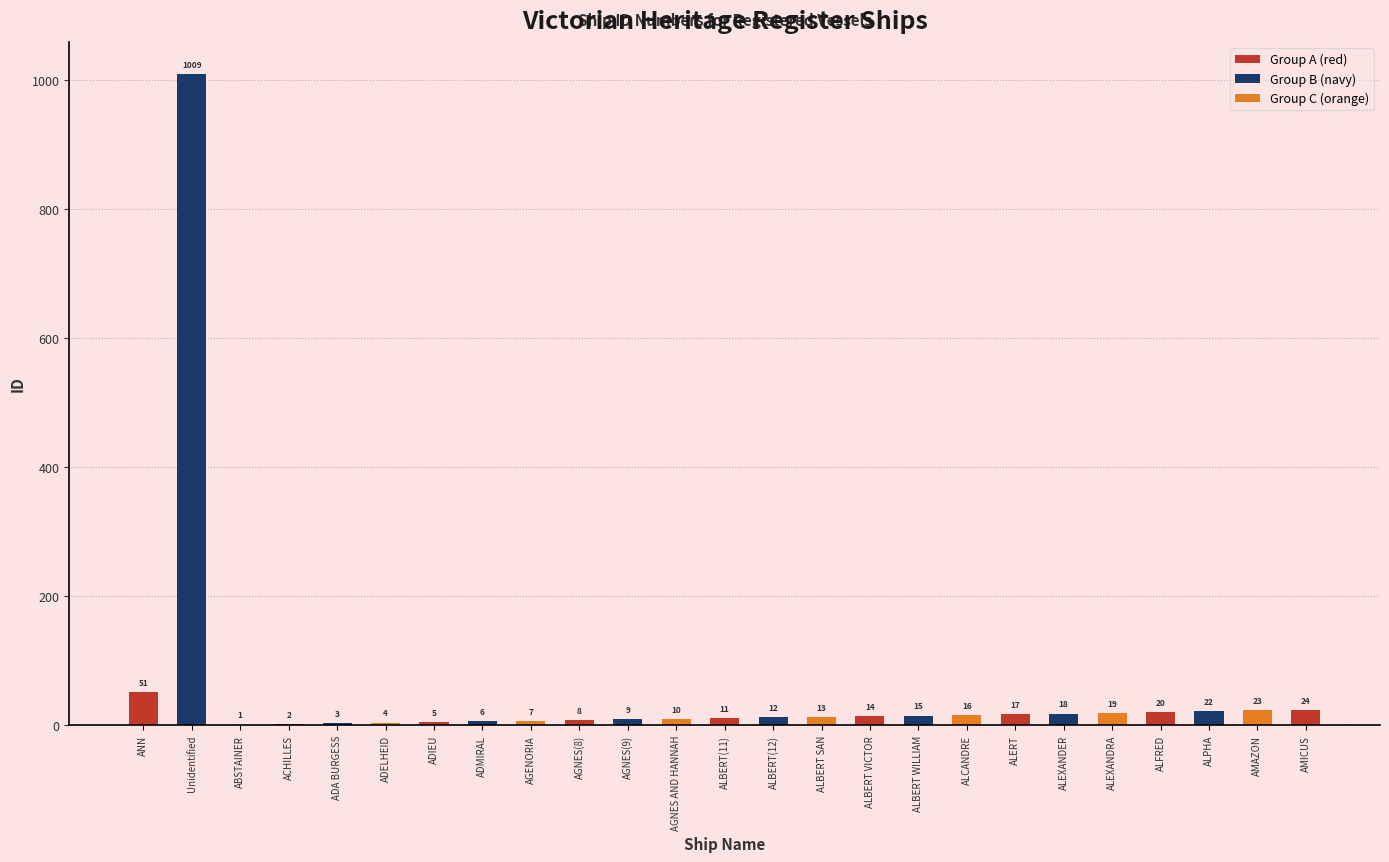

What is the sum of all values?

1339